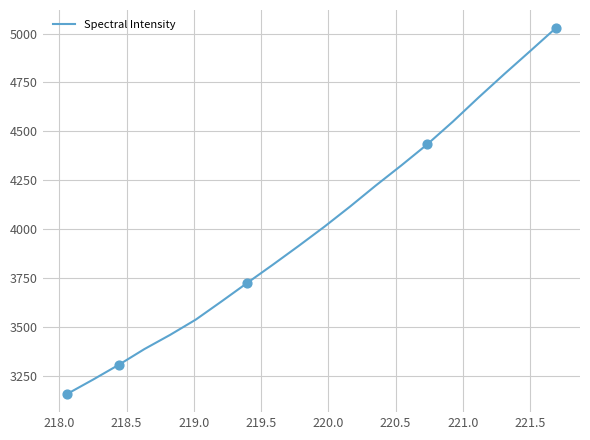

What is the difference between the maximum and minimum values?

1867.6